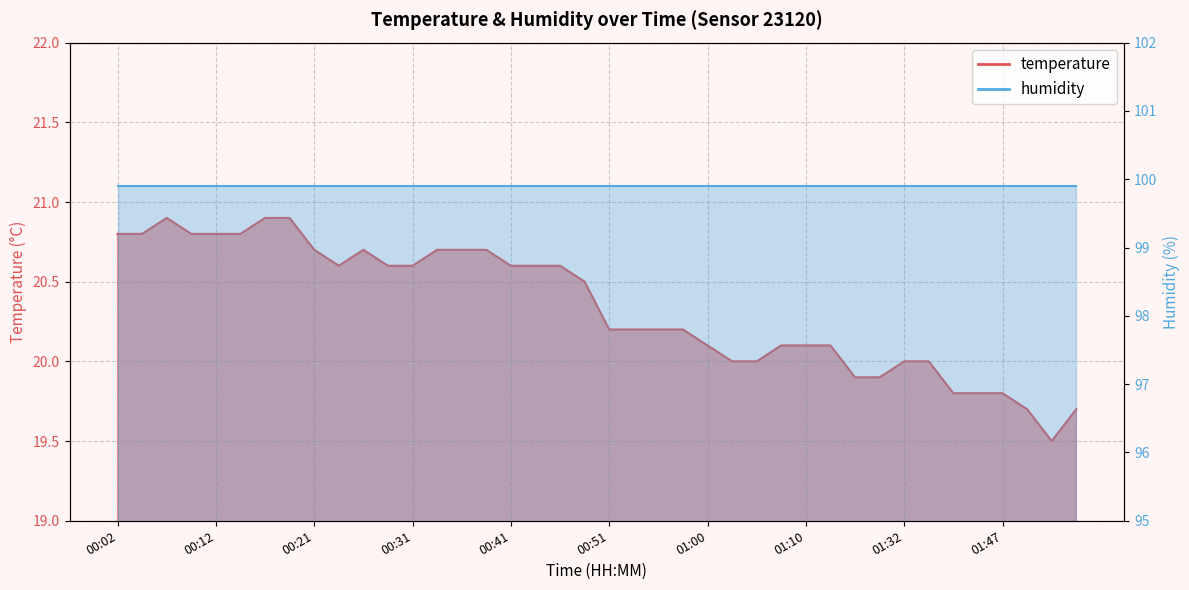

What is the smallest value displayed?

19.5